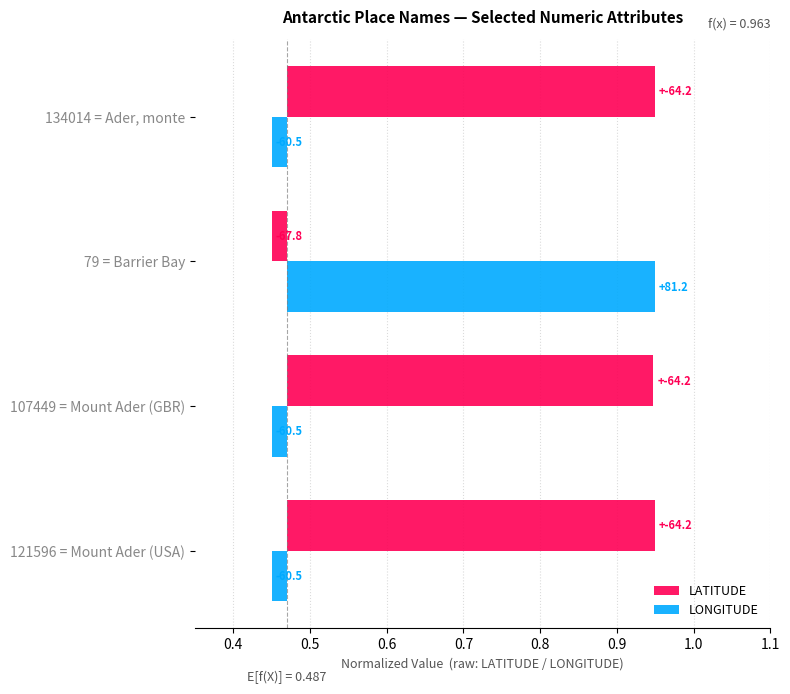

Does the chart contain any negative values?

Yes